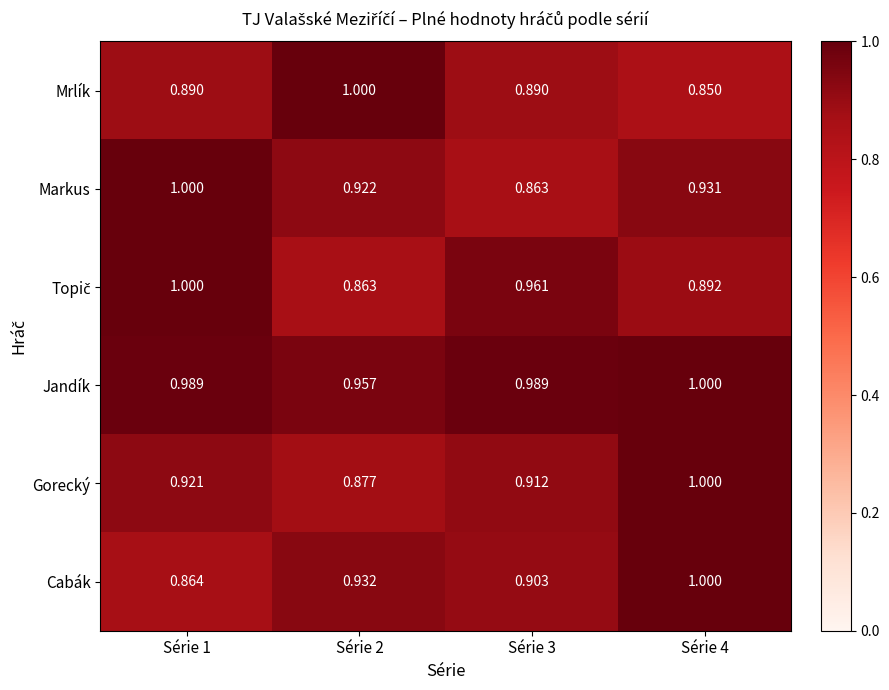

Which series has the largest range (max minus min)?

Mrlík